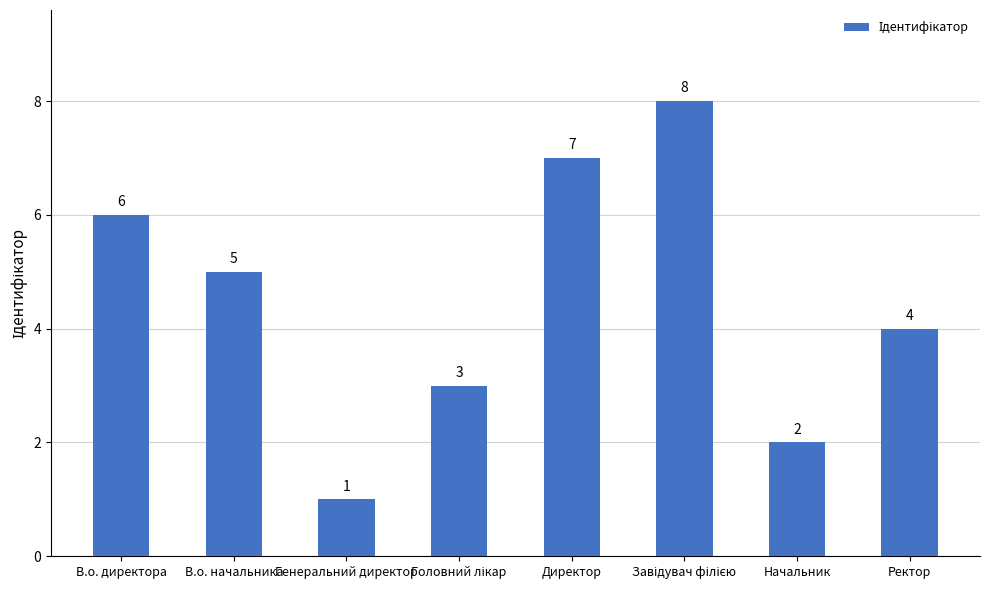

What is the ratio of the value at Начальник to the value at Ректор?

0.5